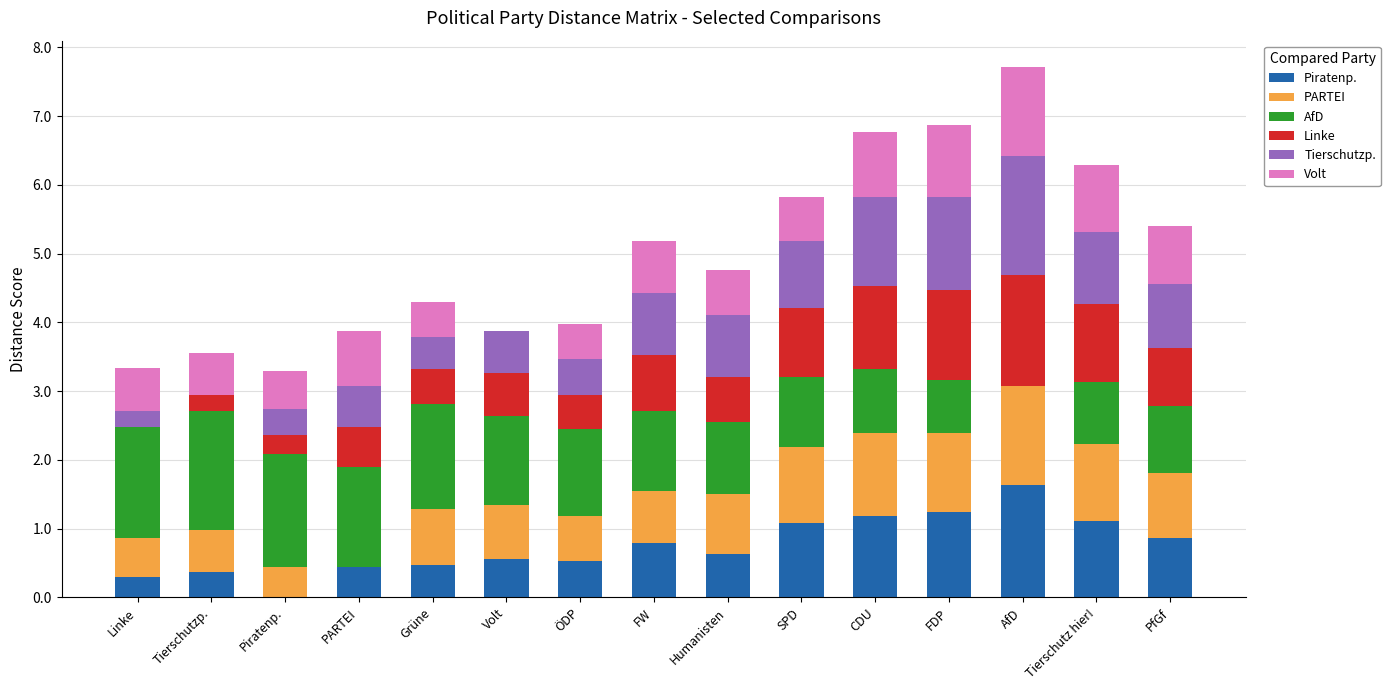

What is the sum of all Piratenp. values?

11.2